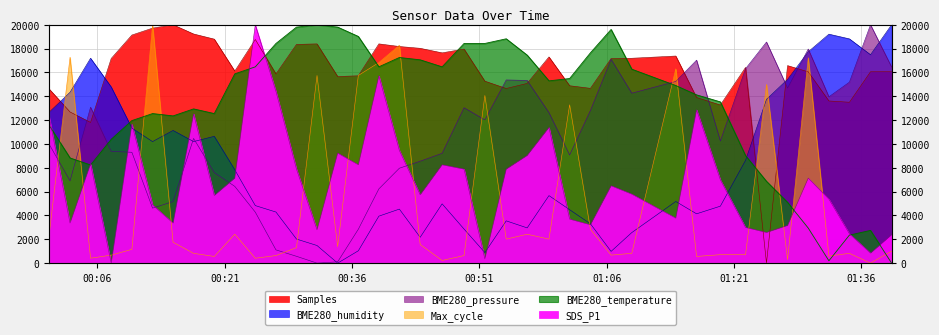

What are all the series names shown in the legend?

Samples, BME280_humidity, BME280_pressure, BME280_temperature, SDS_P1, Max_cycle